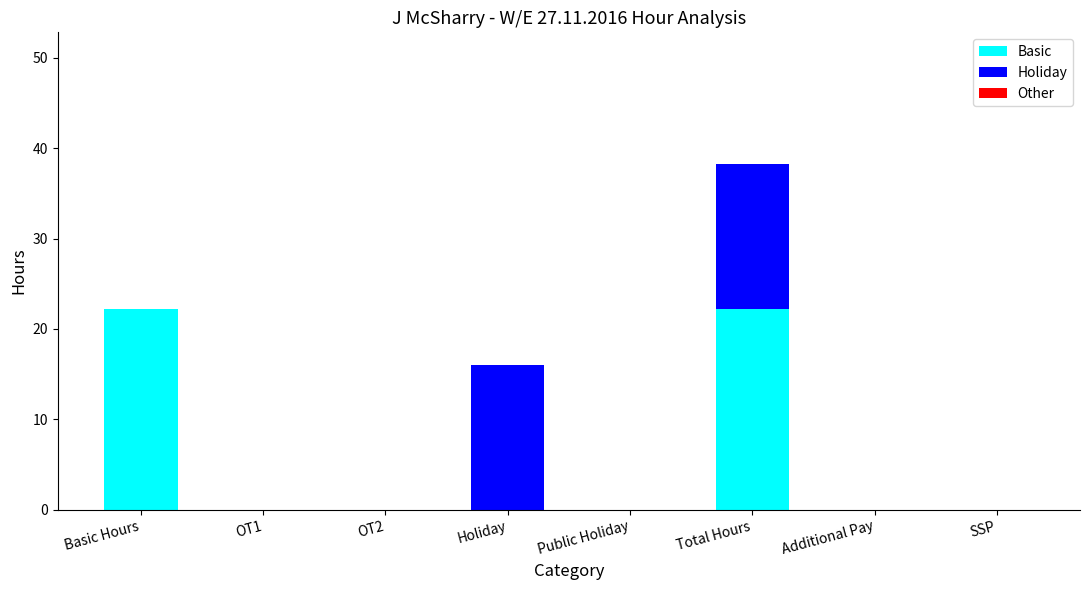

The value of Basic at OT1 is -13.5. True or false?

False